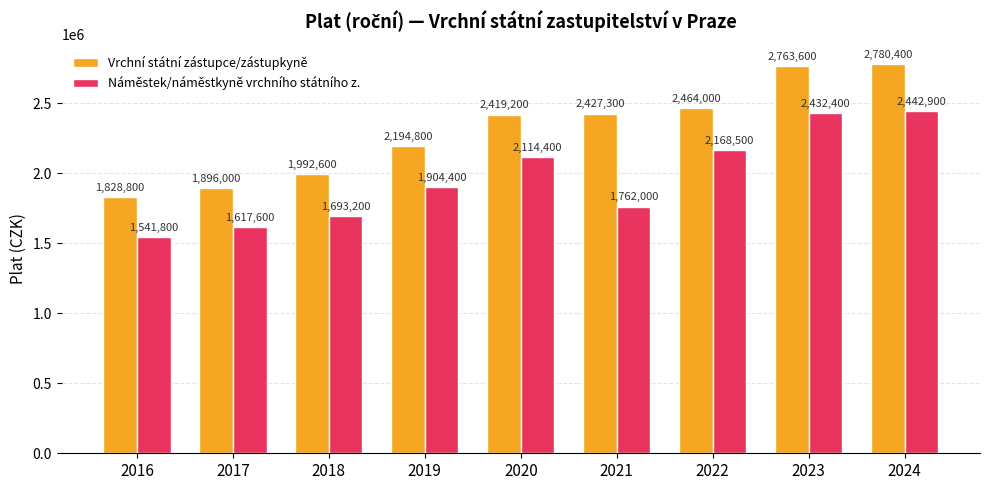

What is the value of the Vrchní státní zástupce/zástupkyně bar at the 8th from the left?

2763600